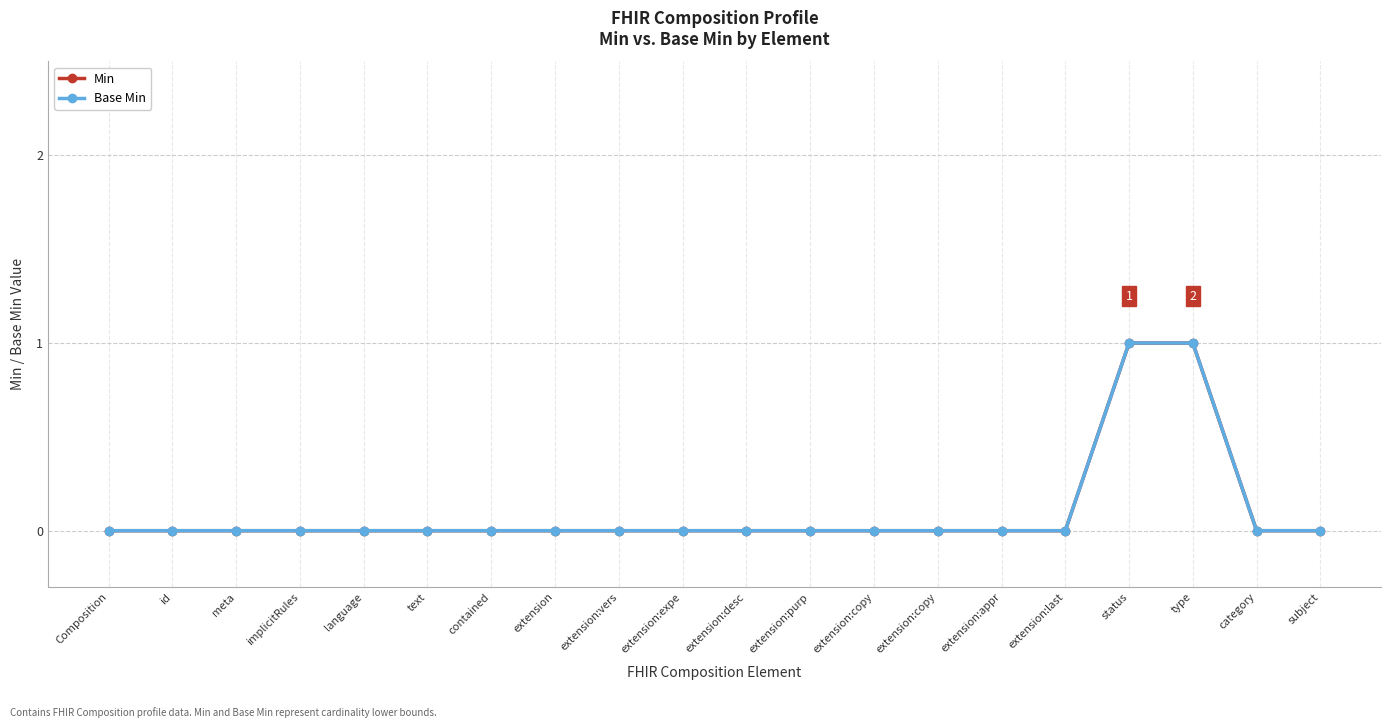

Rank the series by their maximum value, from highest to lowest.

Min, Base Min